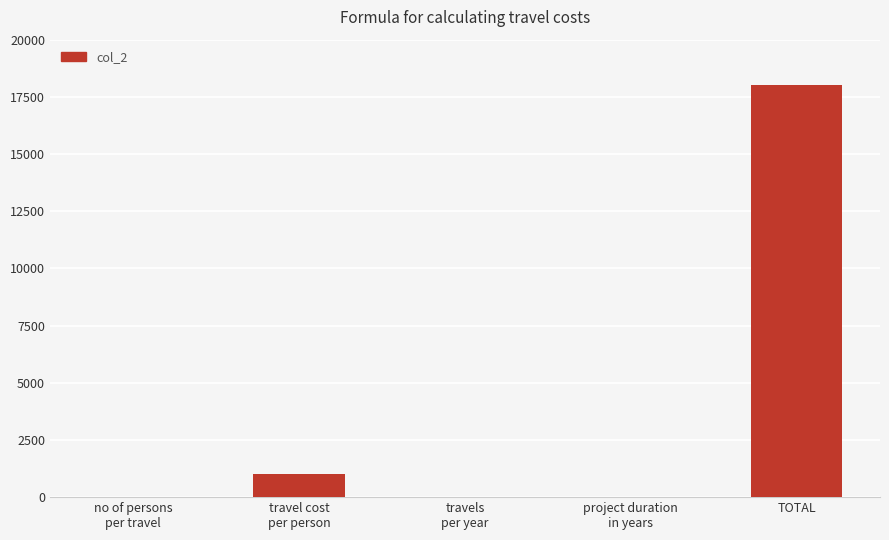

Is it true that the value at TOTAL is 30769?

False